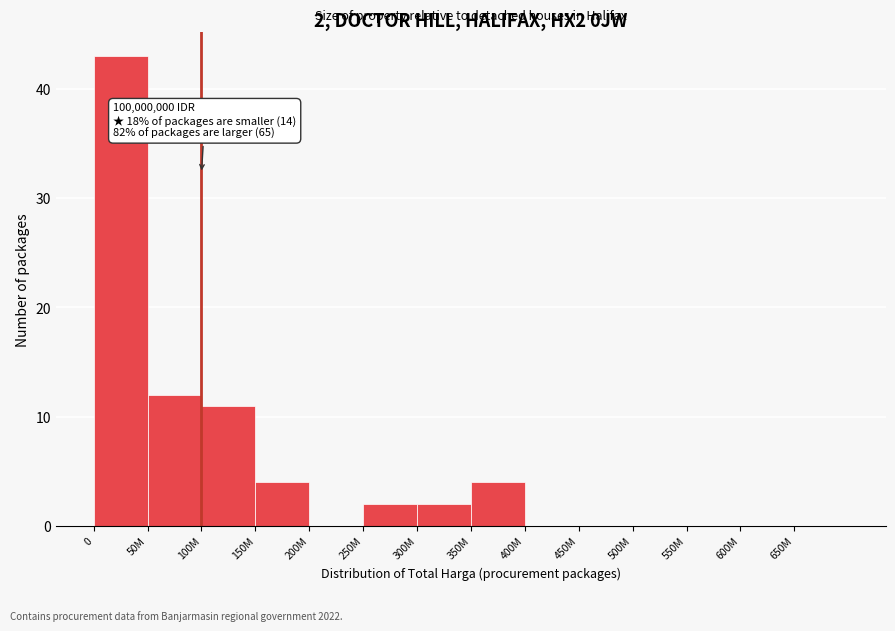

Reading left to right, list all the values displayed in this chart.

0=43	50M=12	100M=11	150M=4	200M=0	250M=2	300M=2	350M=4	400M=0	450M=0	500M=0	550M=0	600M=0	650M=0